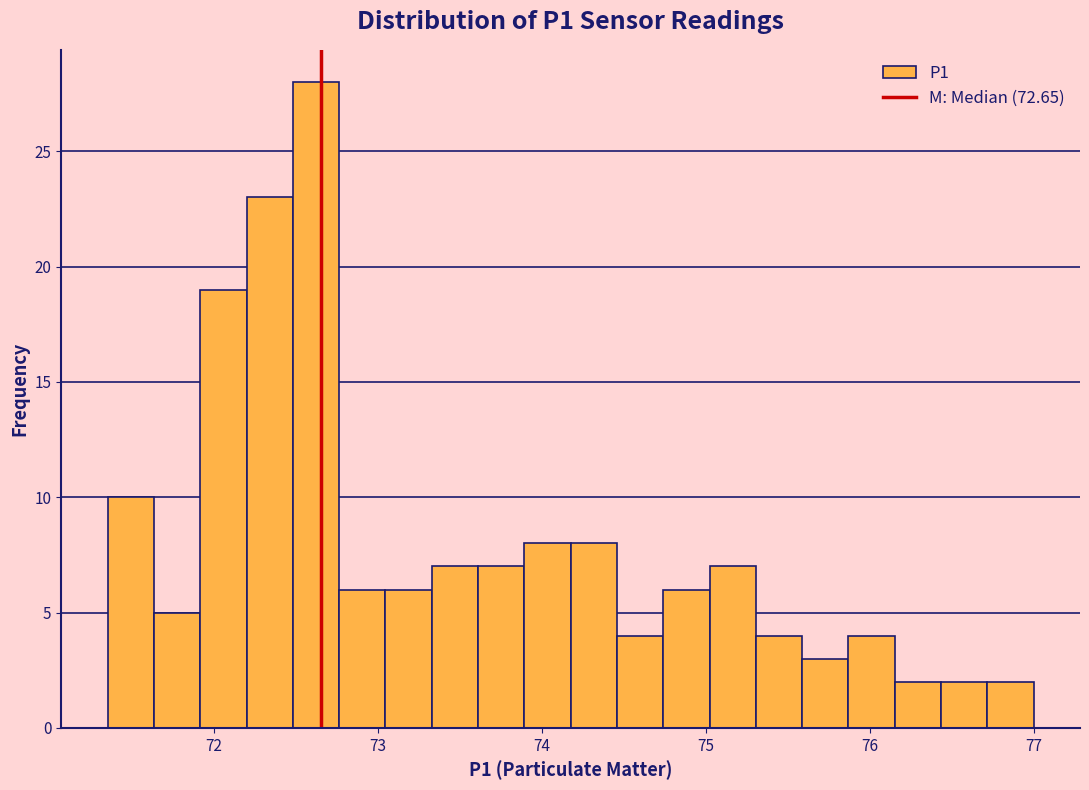

Read against the x-axis, roughly where is the centre of the tallest bar?

72.6